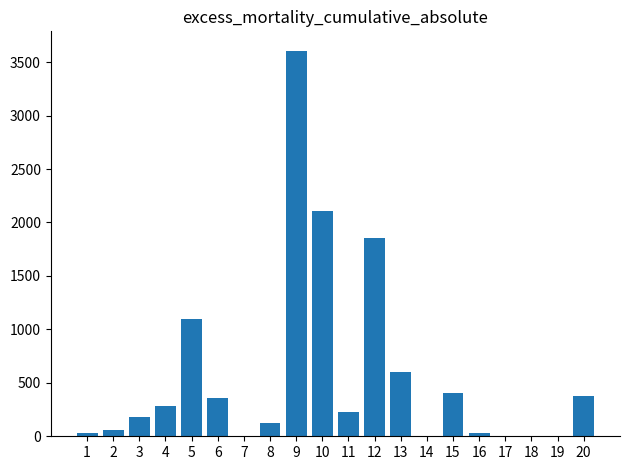

The value at 3 is 182.4. True or false?

True